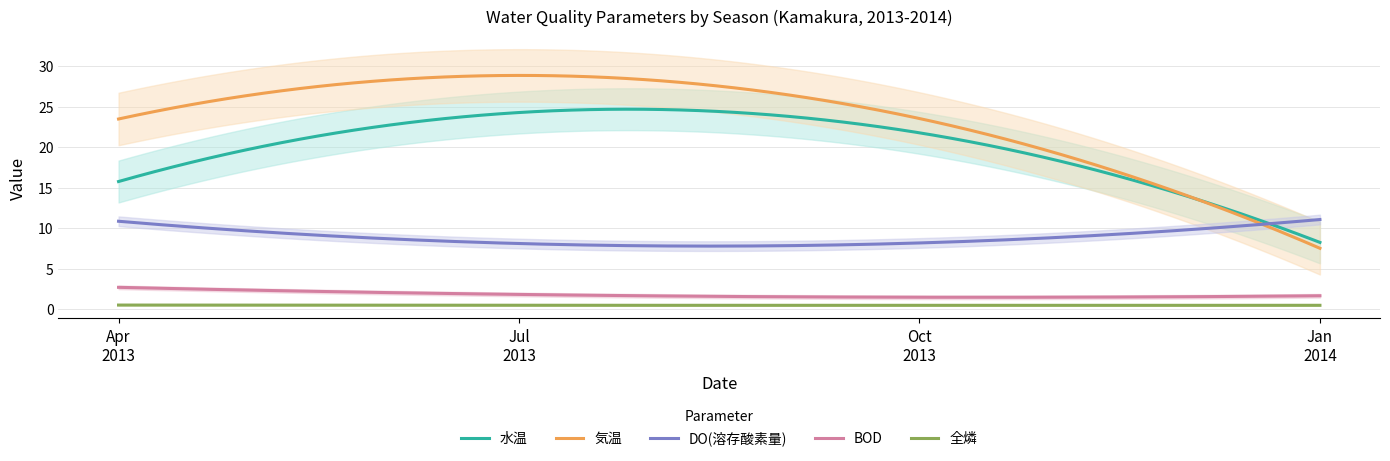

What is the sum of the BOD values at 2013.04.18 and 15?

5.0